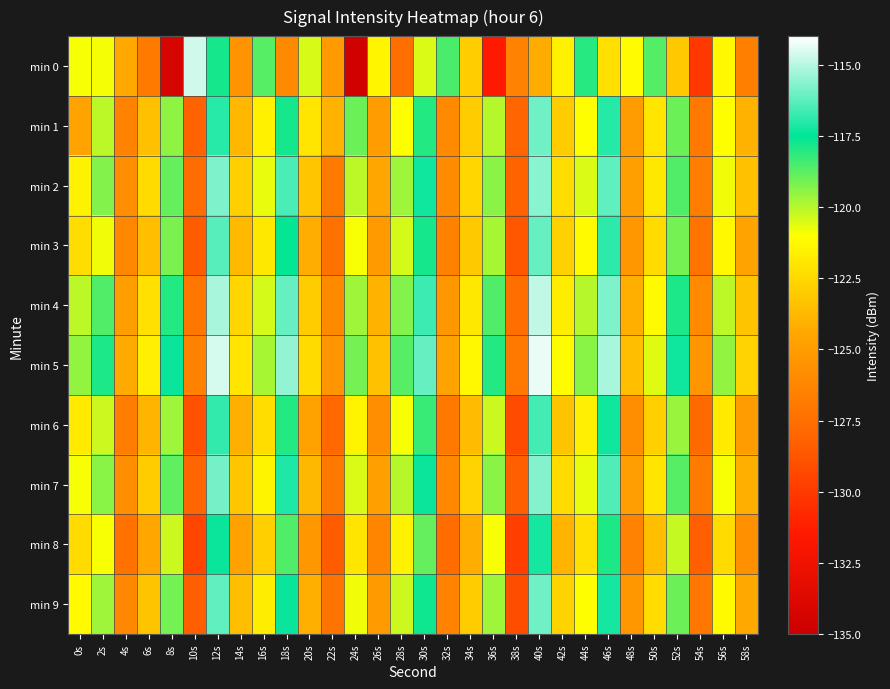

What is the spread (max minus min) of values at 48s?

5.2